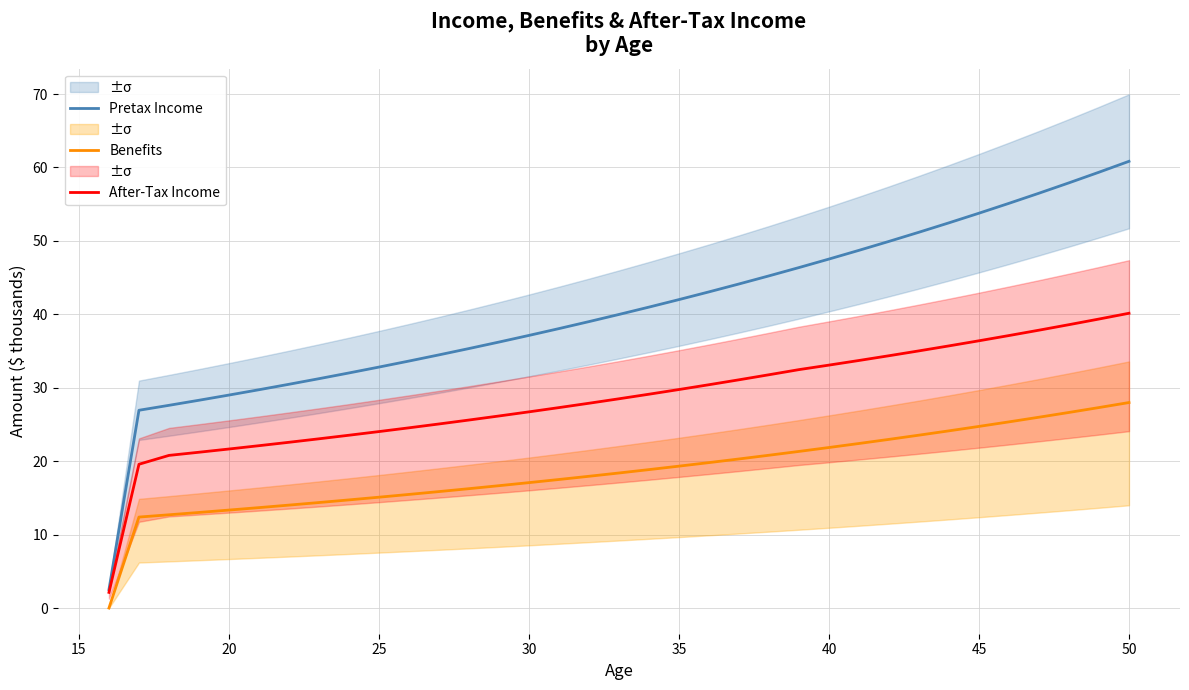

Is it true that After-Tax Income equals 47.5 at 35?

False